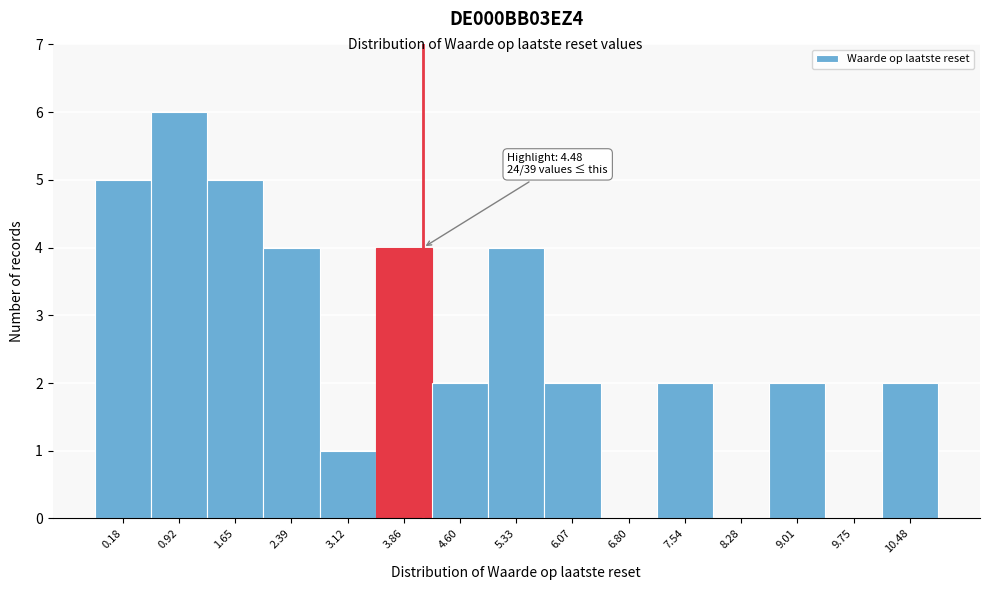

Reading right to left, list all the values displayed in this chart.

10.48=2	9.75=0	9.01=2	8.28=0	7.54=2	6.80=0	6.07=2	5.33=4	4.60=2	3.86=4	3.12=1	2.39=4	1.65=5	0.92=6	0.18=5